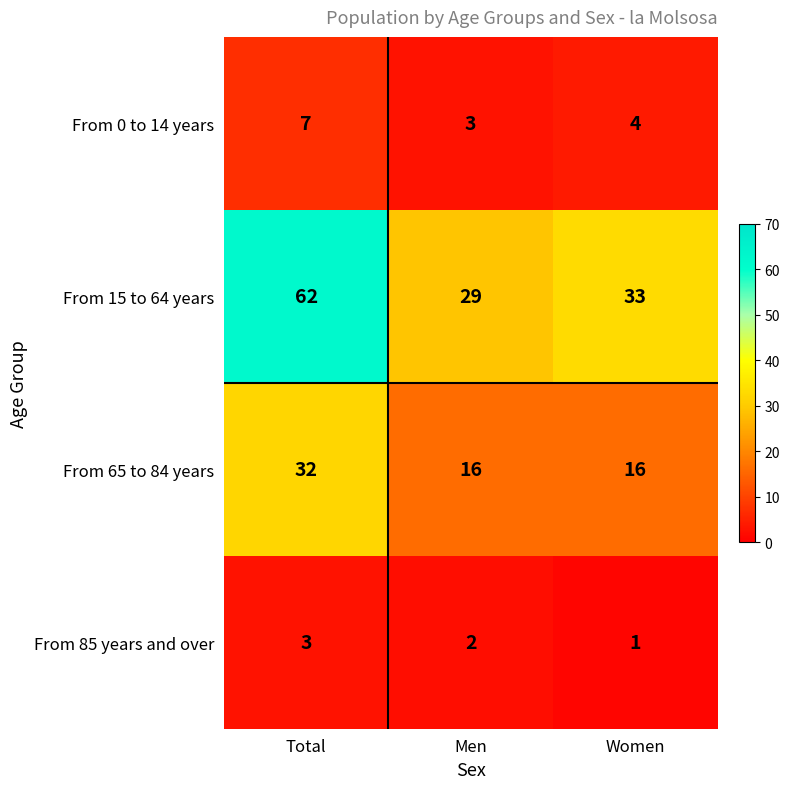

What is the difference between the highest and lowest values at Total?

59